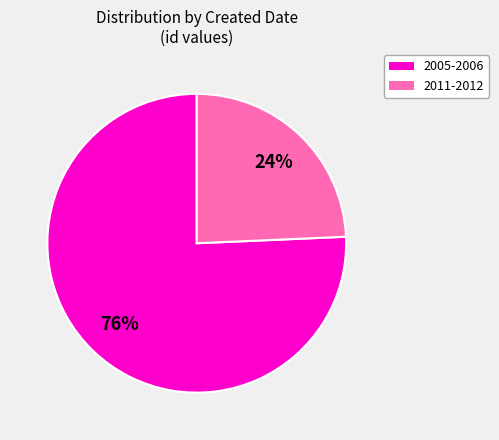

To the nearest percent, what is the average slice percentage?

50%